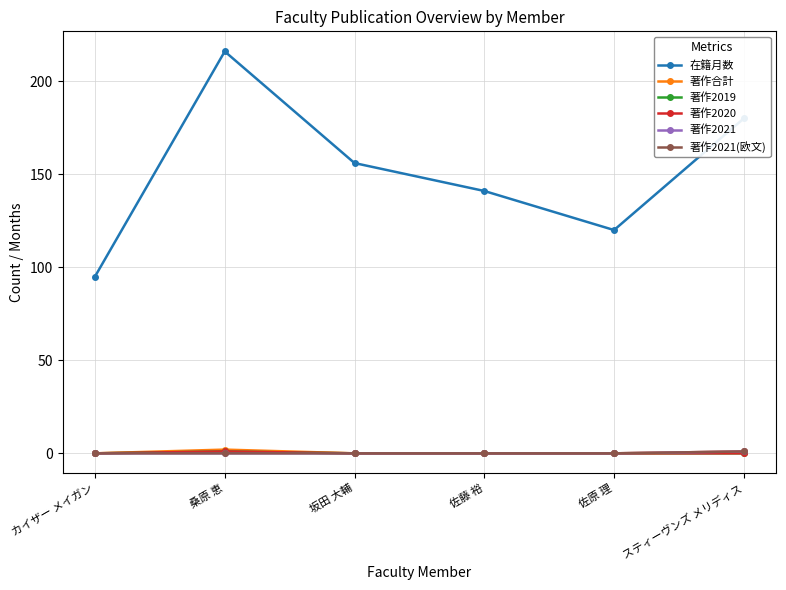

Is this an area chart (filled region under the line)?

No